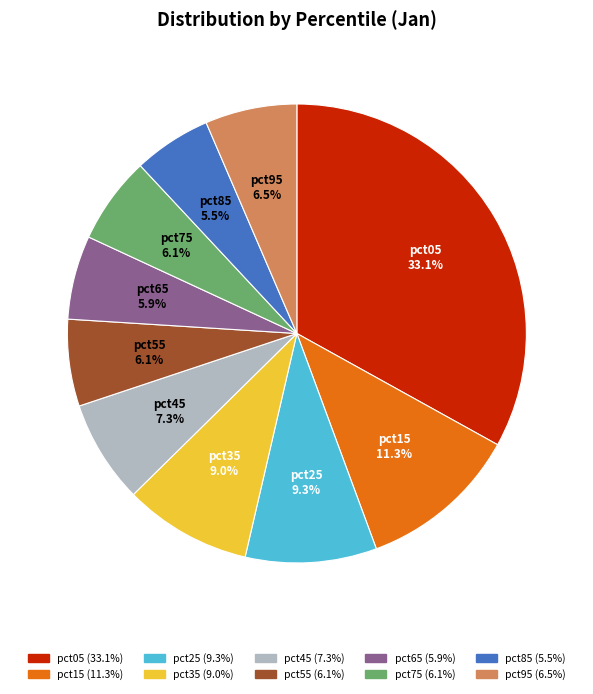

Do pct35 and pct85 together represent more than half of the pie?

No